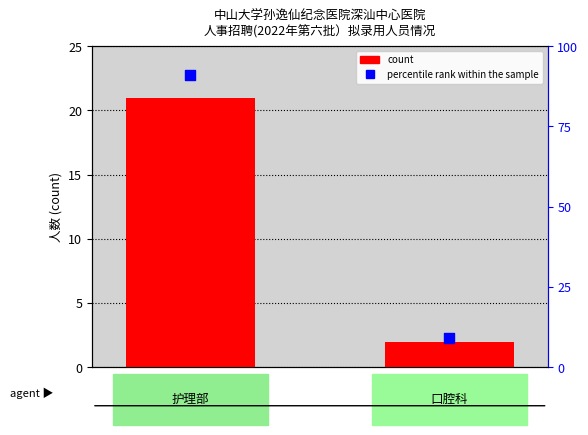

At which category is the sum across all series the highest?

护理部